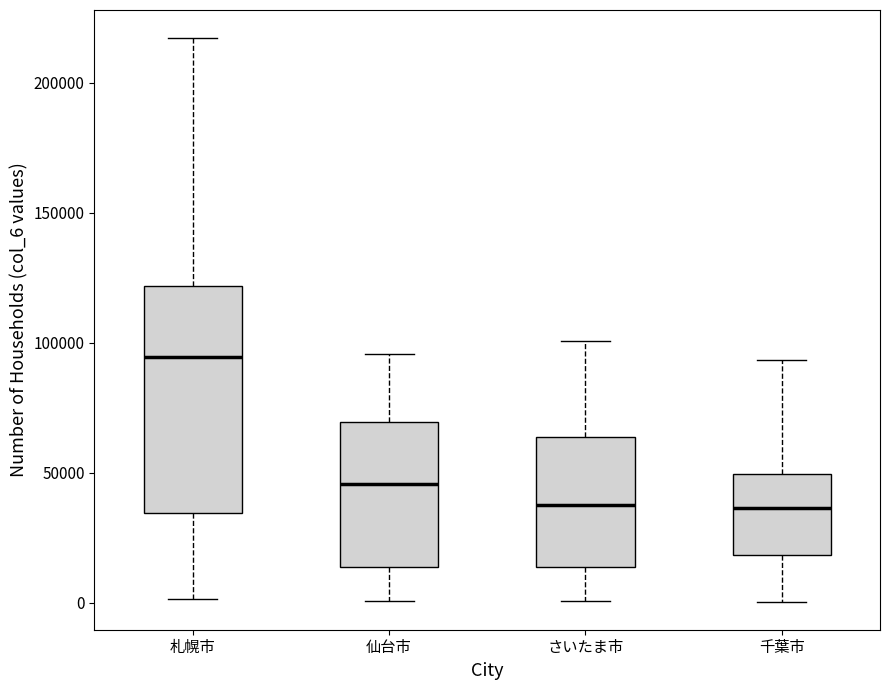

Comparing the boxes themselves (not the whiskers), which one is the tallest?

札幌市